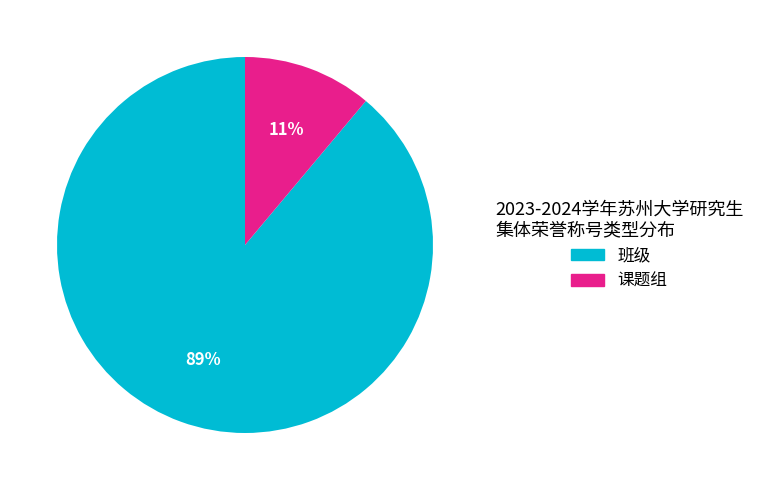

The 课题组 slice represents 6% of the pie. True or false?

False